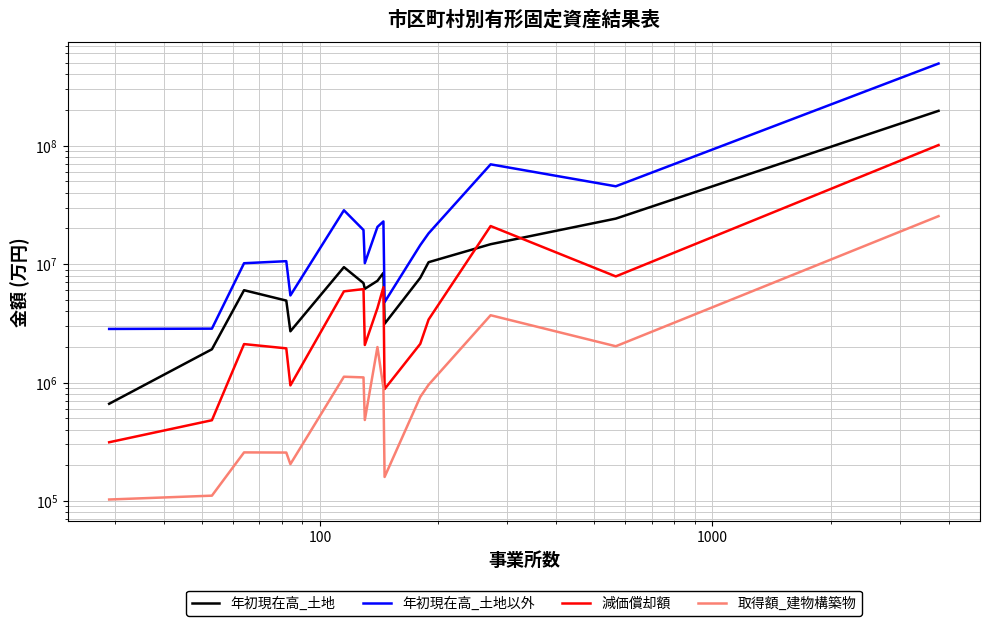

Is the value of 取得額_建物構築物 at 8 greater than the value of 年初現在高_土地 at 14?

No